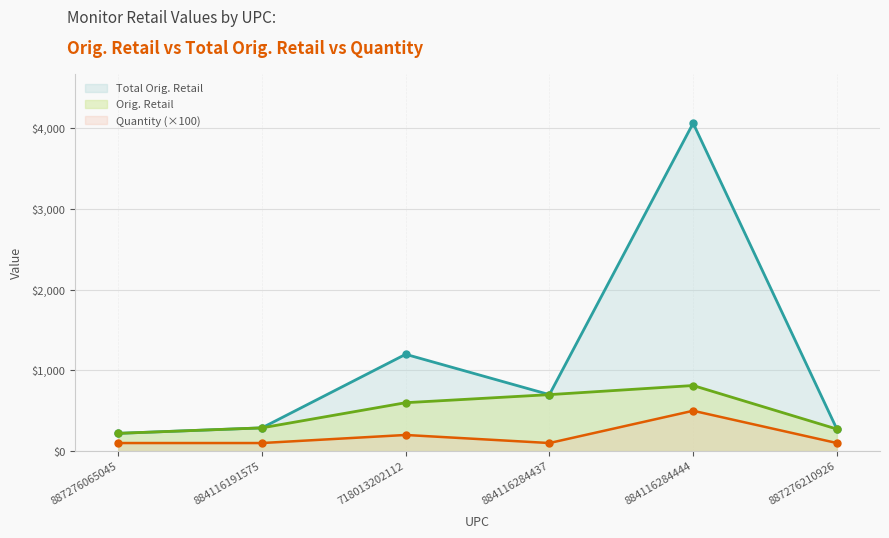

Does the chart have visible grid lines?

Yes